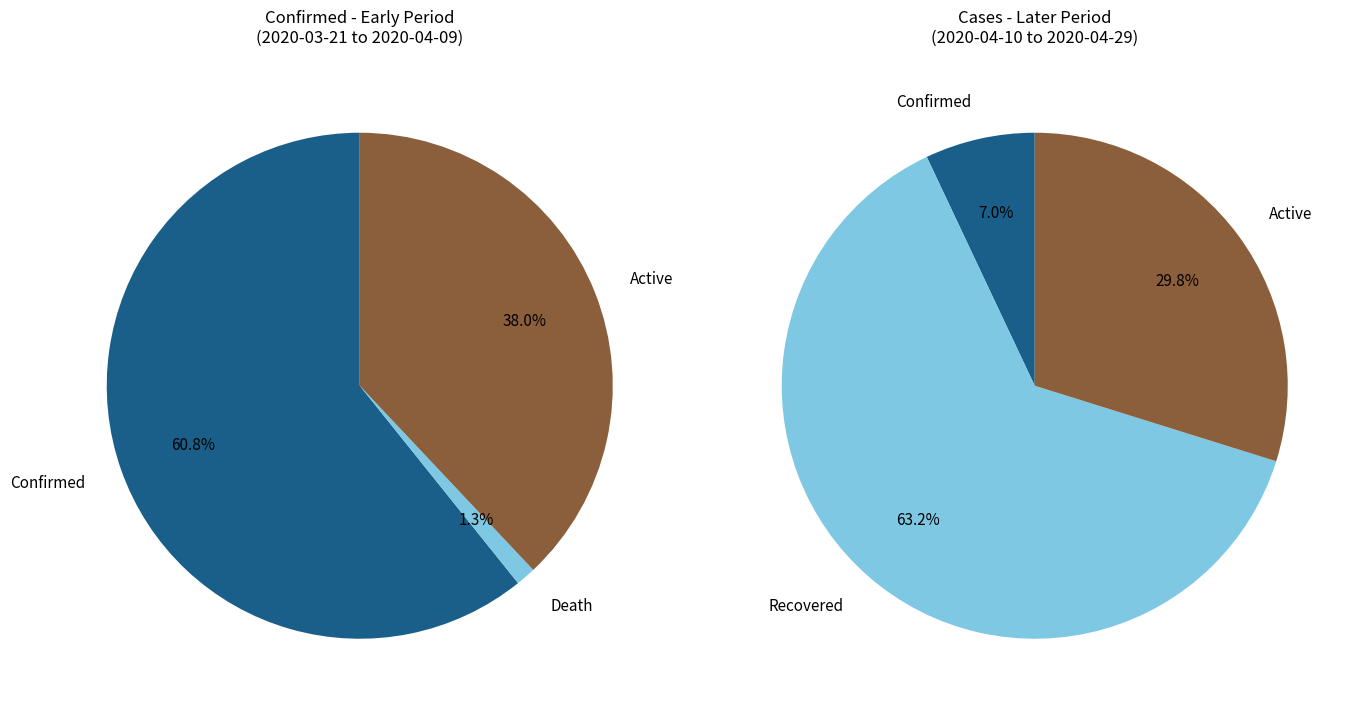

What is the majority slice?

Confirmed